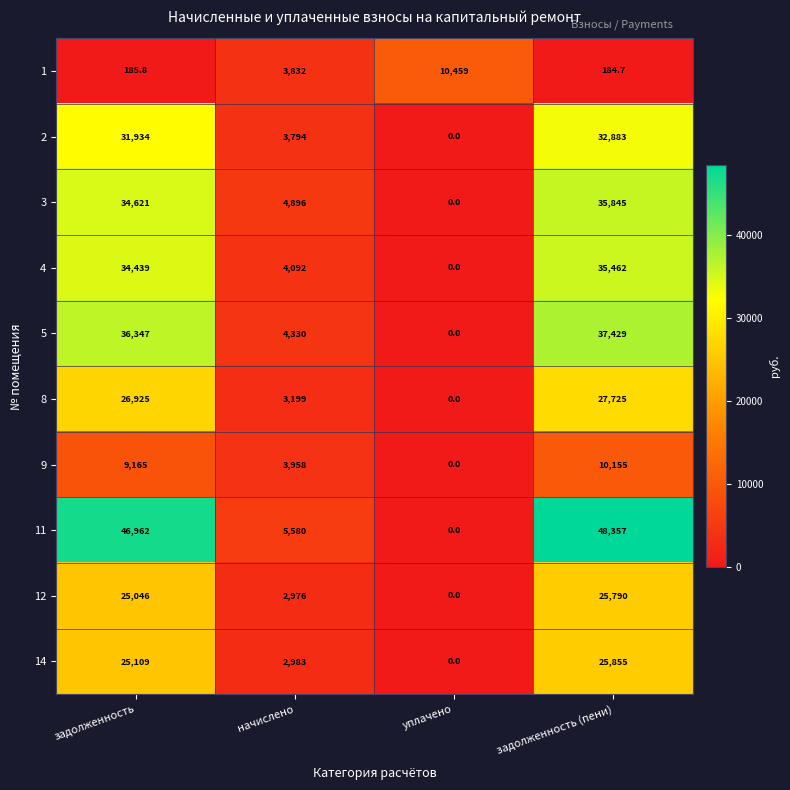

Rank the categories by 12 value from highest to lowest.

задолженность (пени), задолженность, начислено, уплачено